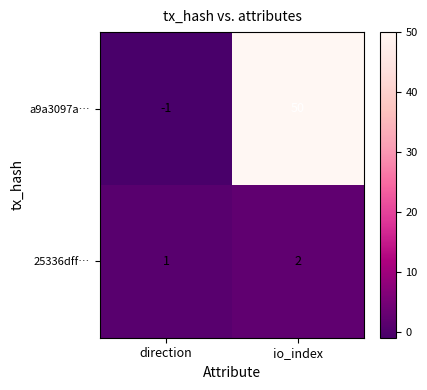

Reading right to left, transcribe all the data shown in this chart.

a9a3097a…: 50	-1
25336dff…: 2	1